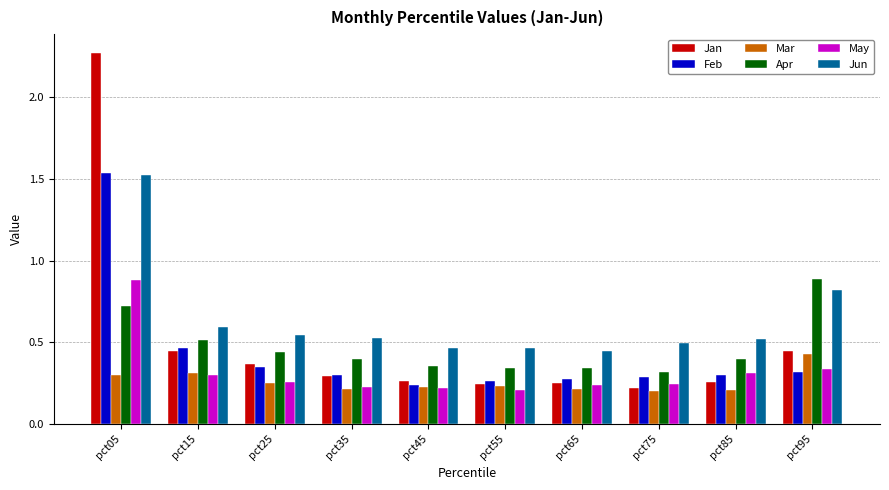

At how many categories does at least one series exceed 0?

10